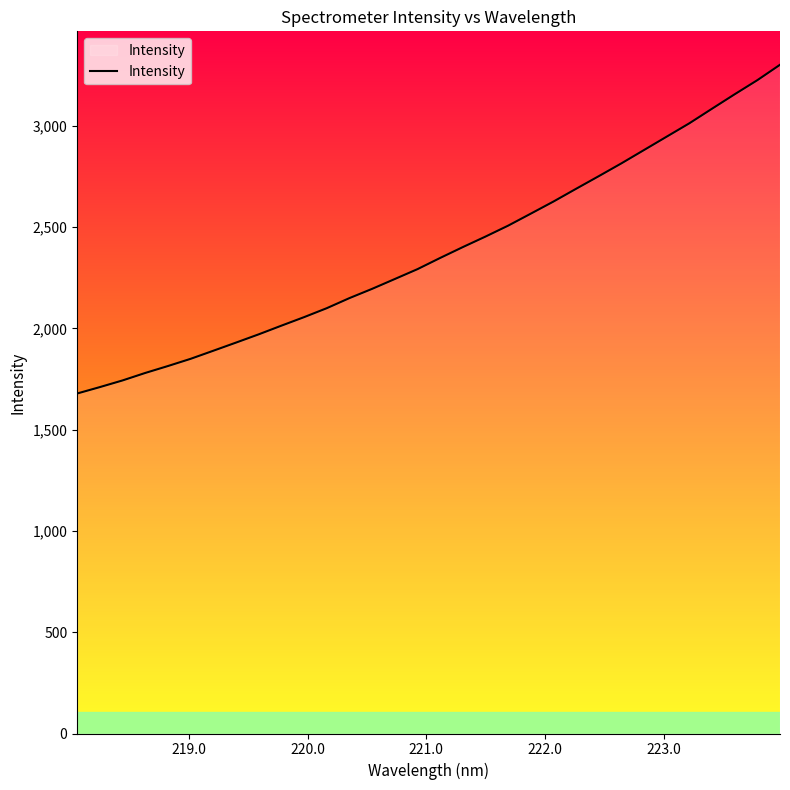

Reading left to right, extract all data points from this chart.

1678.6	1710.2	1743.1	1780.0	1814.2	1849.8	1889.7	1929.9	1970.7	2013.5	2055.6	2099.8	2149.6	2195.3	2243.8	2292.5	2347.8	2401.4	2453.3	2507.3	2566.6	2626.3	2689.4	2751.7	2814.9	2880.9	2946.9	3012.8	3084.7	3156.0	3225.6	3301.6